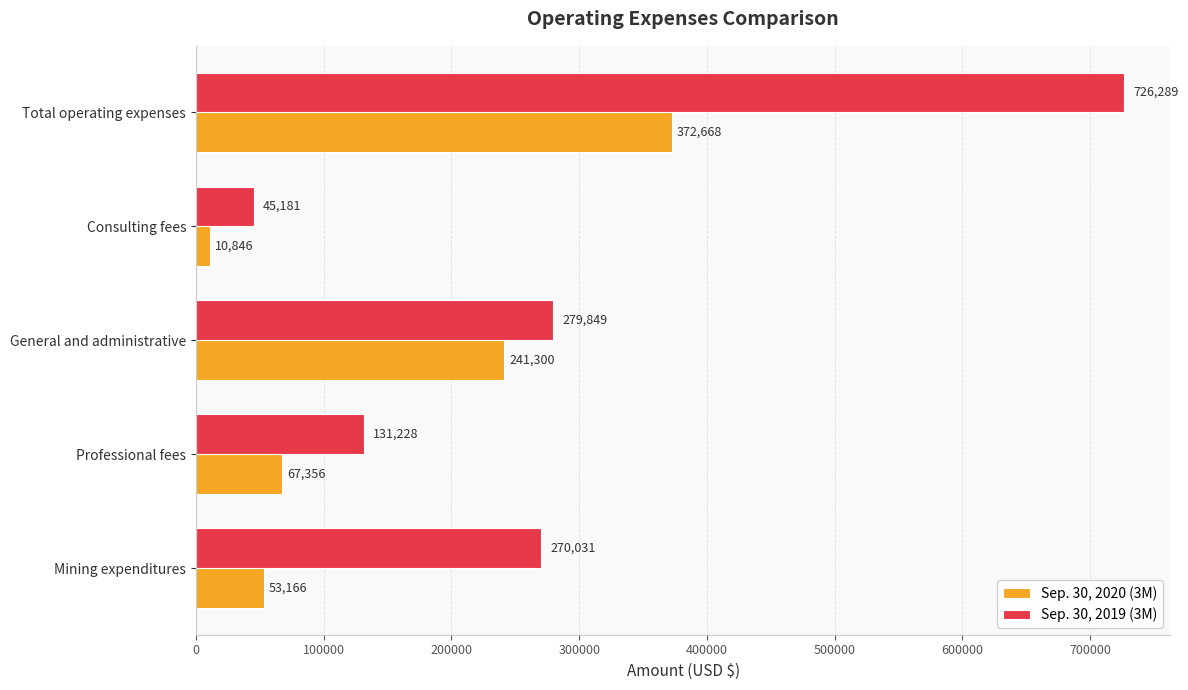

Which category has the highest value across all series?

Total operating expenses